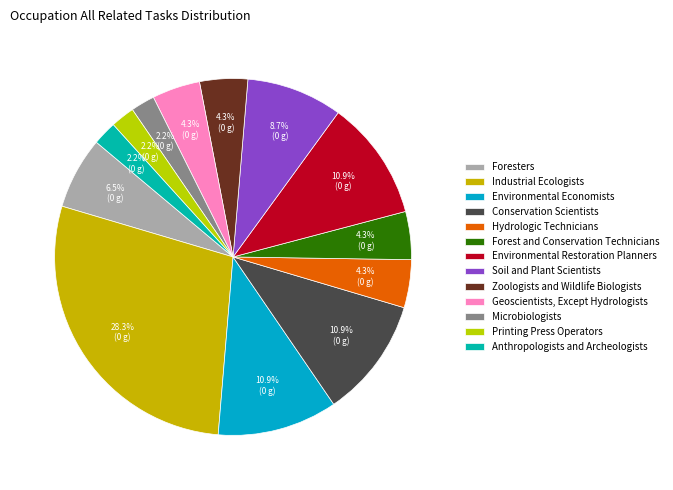

How many segments does this pie chart have?

13